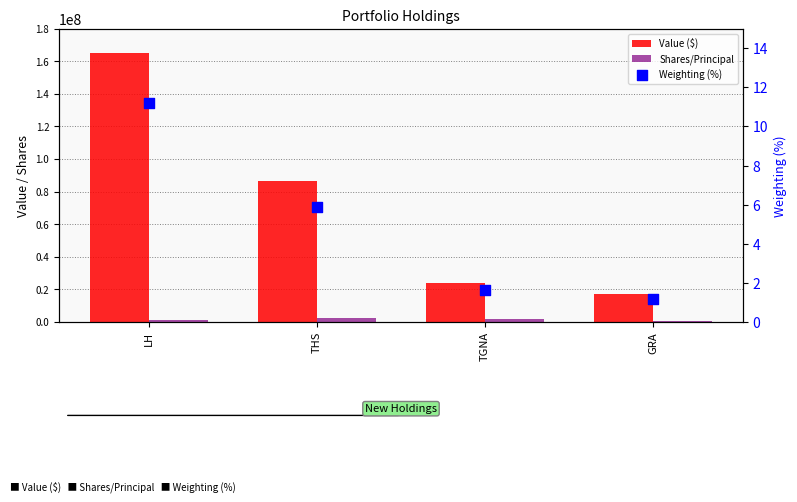

Which series has the widest spread of Y values?

Value ($)